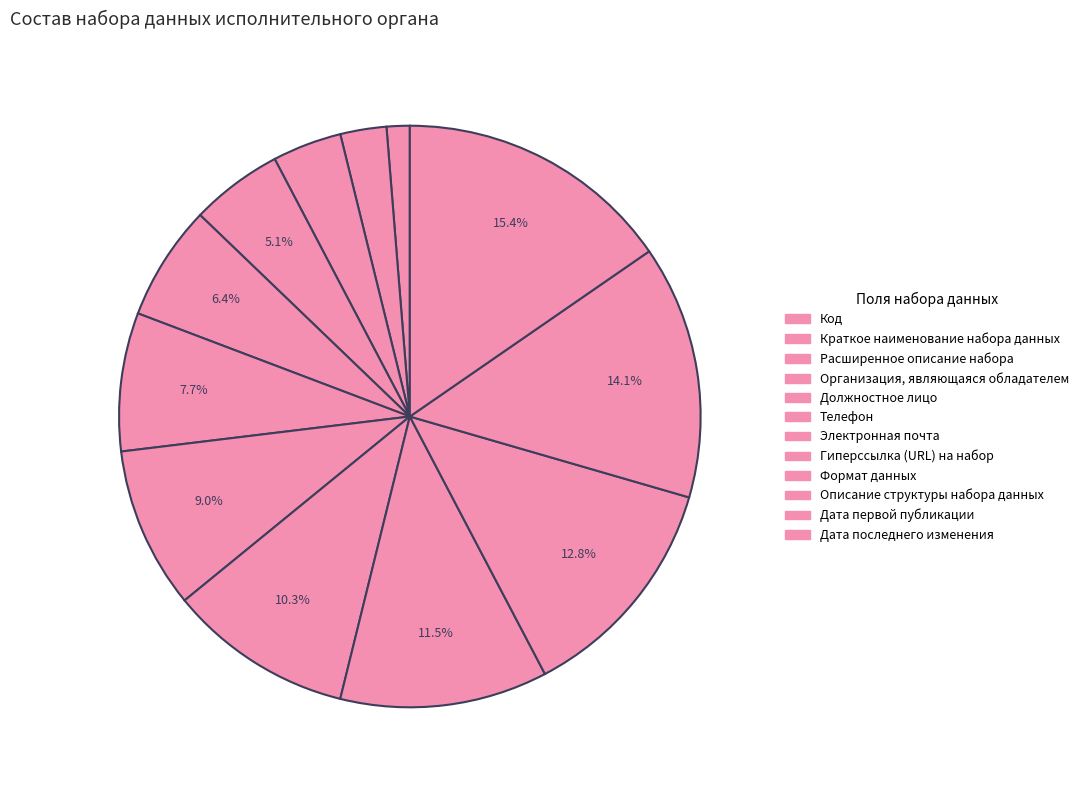

How many slices are in this pie chart?

12